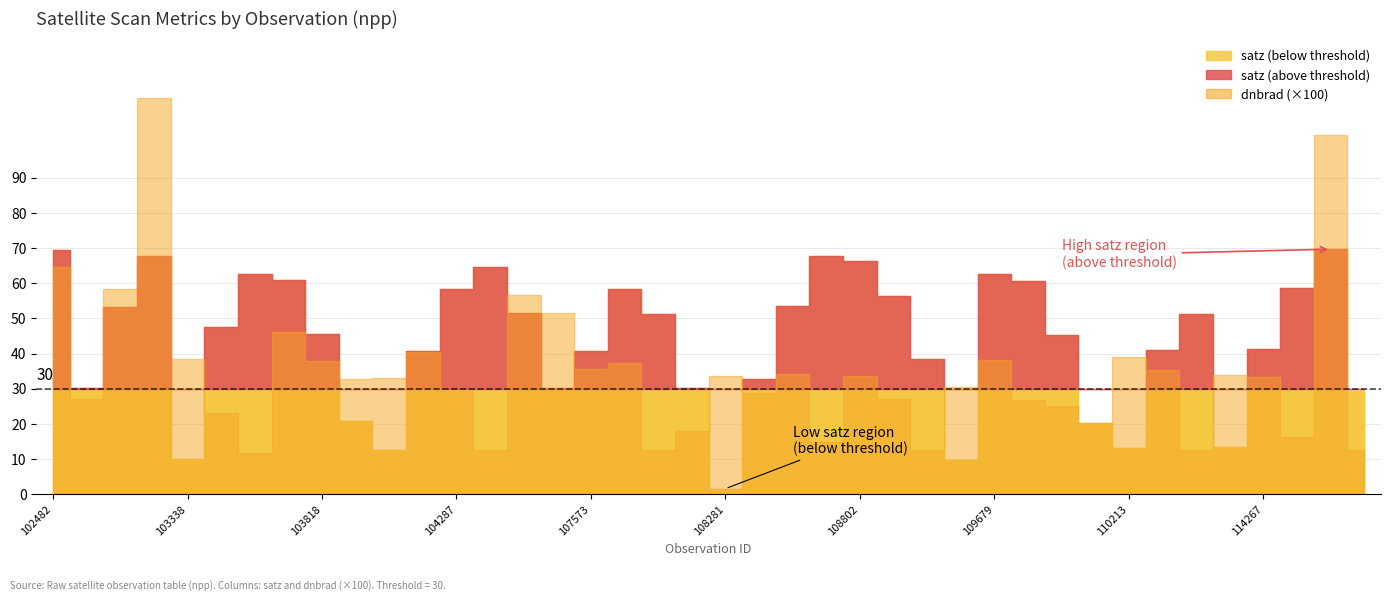

Between 103702 and 114382, which is larger?

103702